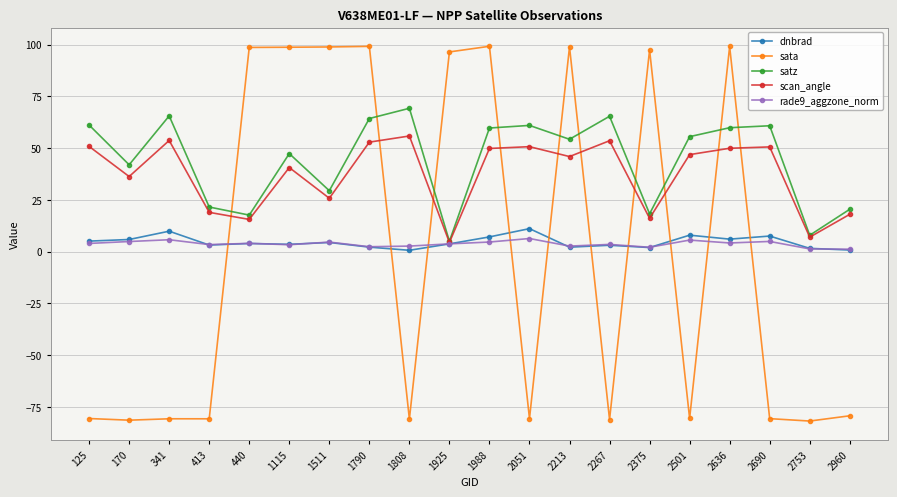

Which series ends up on top after the final intersection of sata and dnbrad?

dnbrad